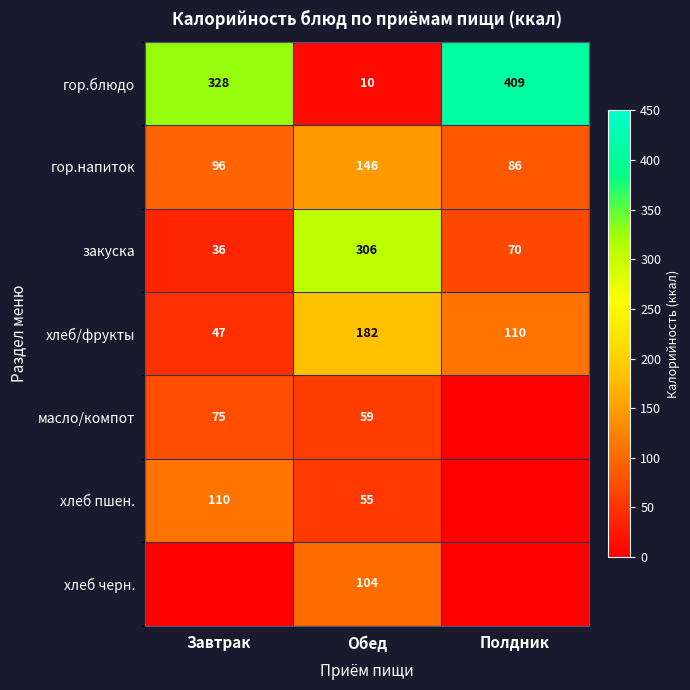

Is it true that хлеб/фрукты equals 32 at Полдник?

False